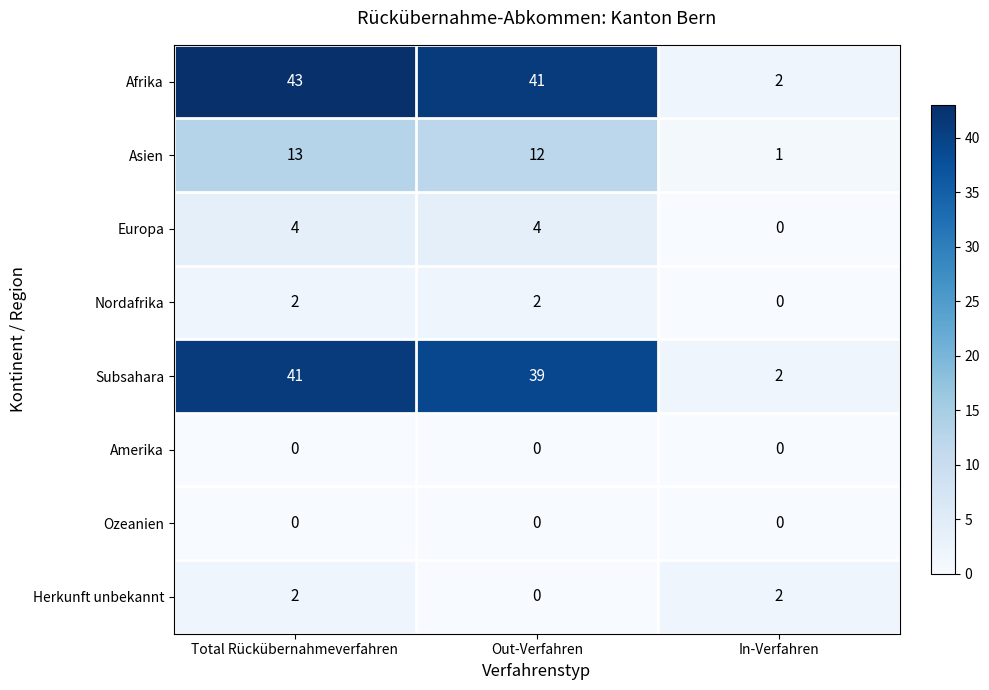

What is the approximate value of Asien at Total Rückübernahmeverfahren, to the nearest 5?

15